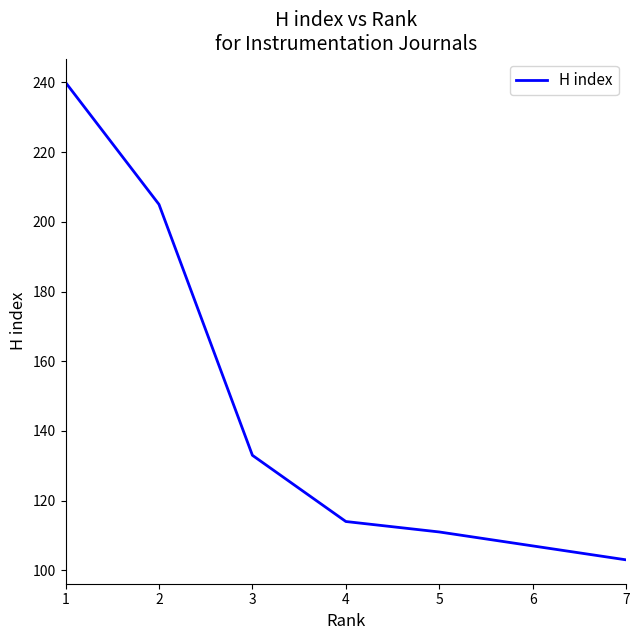

The value at 7 is 103. True or false?

True